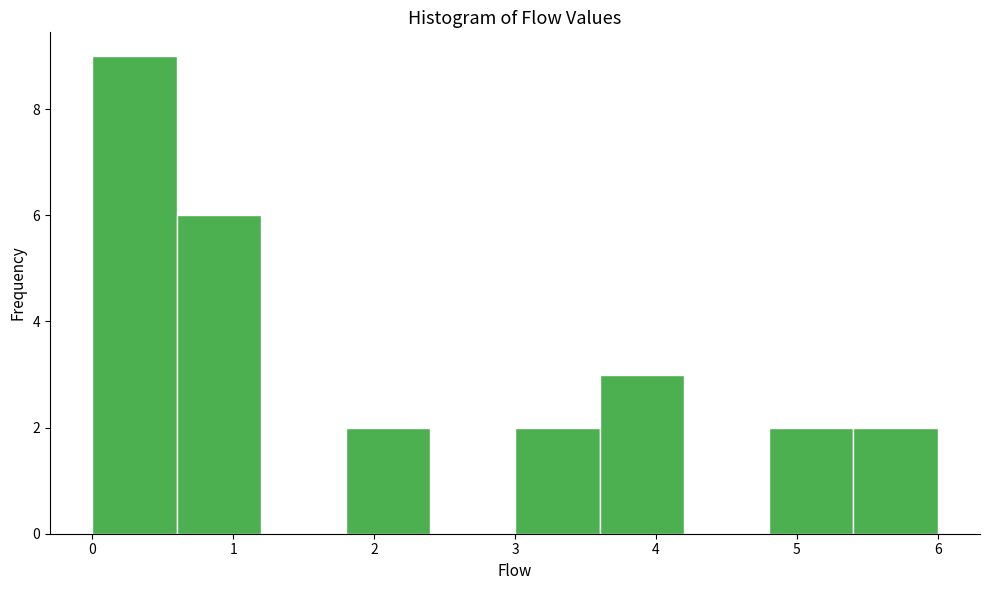

Reading left to right, list every bar in this chart as the range it spans on the x-axis followed by its height. The values are not printed on the chart, so give them approximately, as read against the axis.

0.0 to 0.6: 9
0.6 to 1.2: 6
1.2 to 1.8: 0
1.8 to 2.4: 2
2.4 to 3.0: 0
3.0 to 3.6: 2
3.6 to 4.2: 3
4.2 to 4.8: 0
4.8 to 5.4: 2
5.4 to 6.0: 2